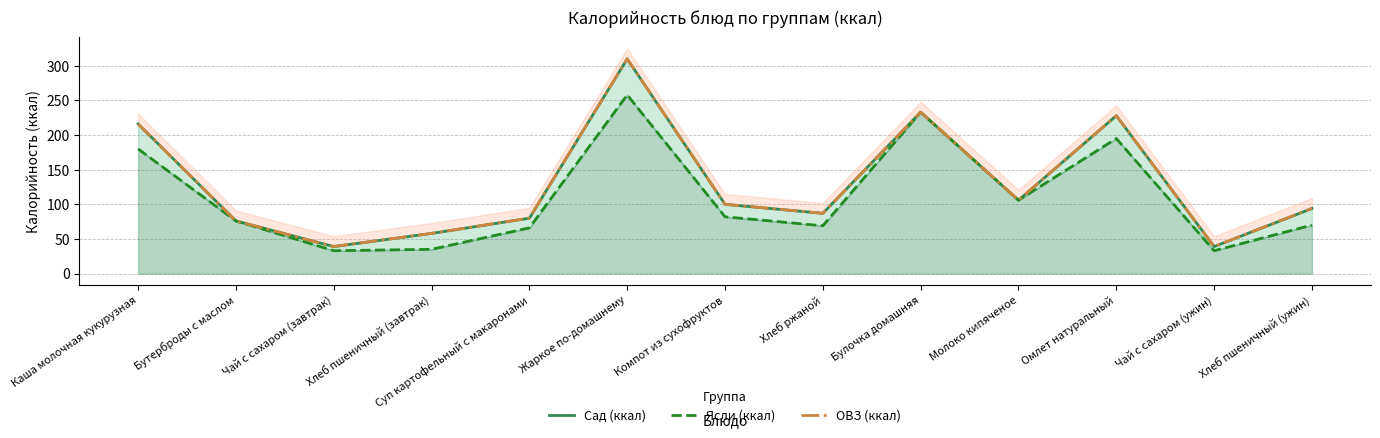

Count the number of data series in this chart.

3